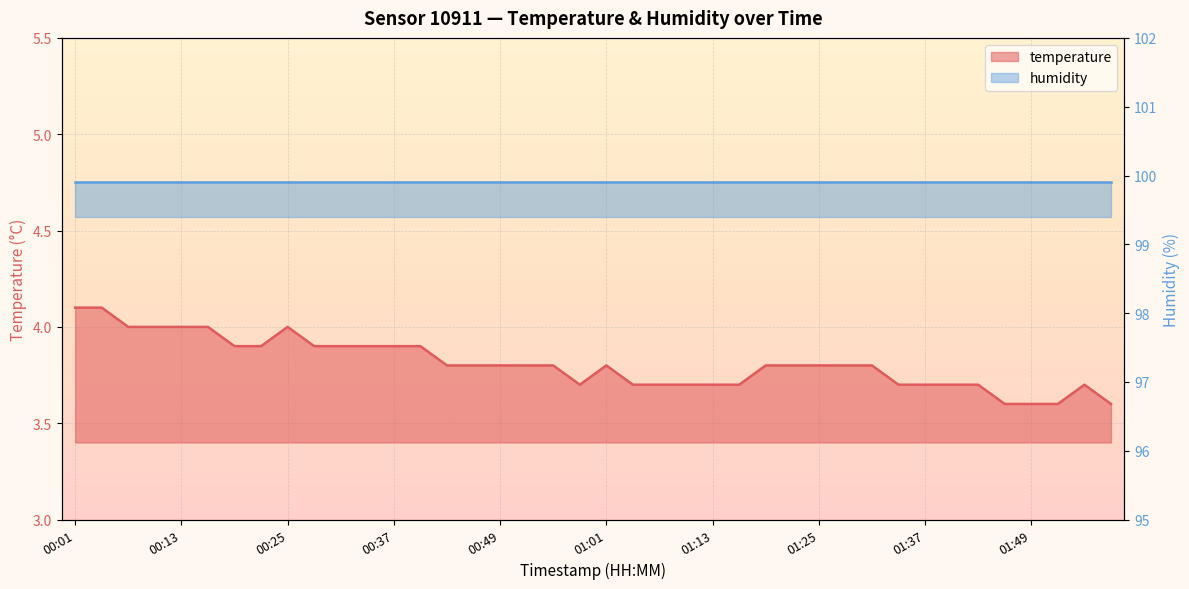

At which label is the value closest to 3?

01:46